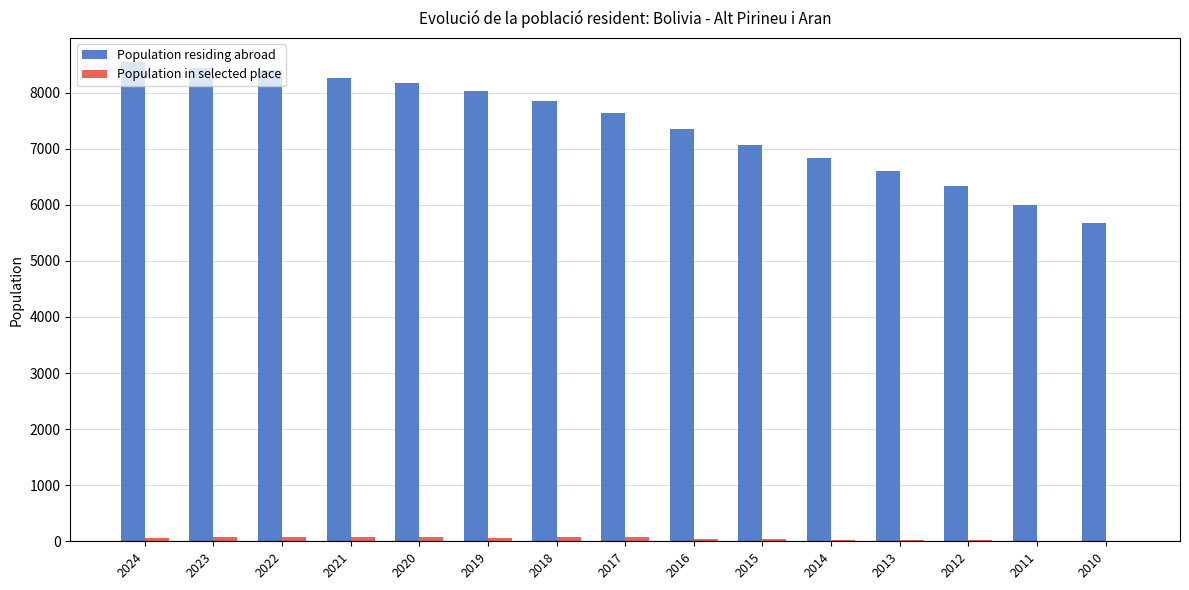

Does the chart contain stacked bars?

No